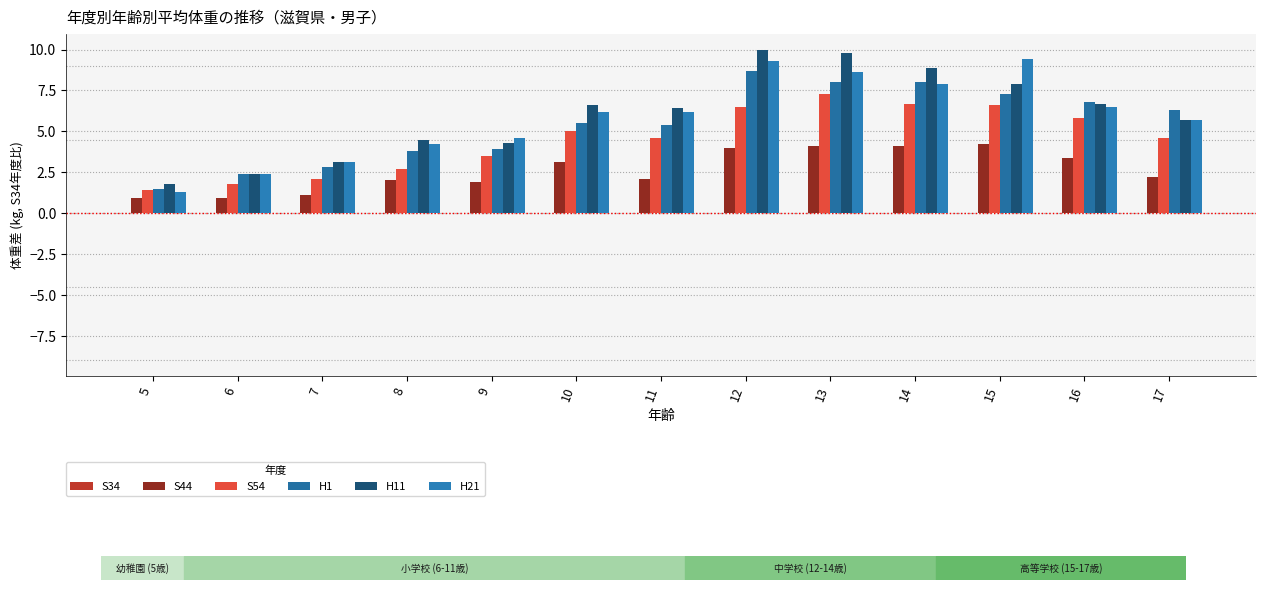

How many data points in H1 are above 5?

8